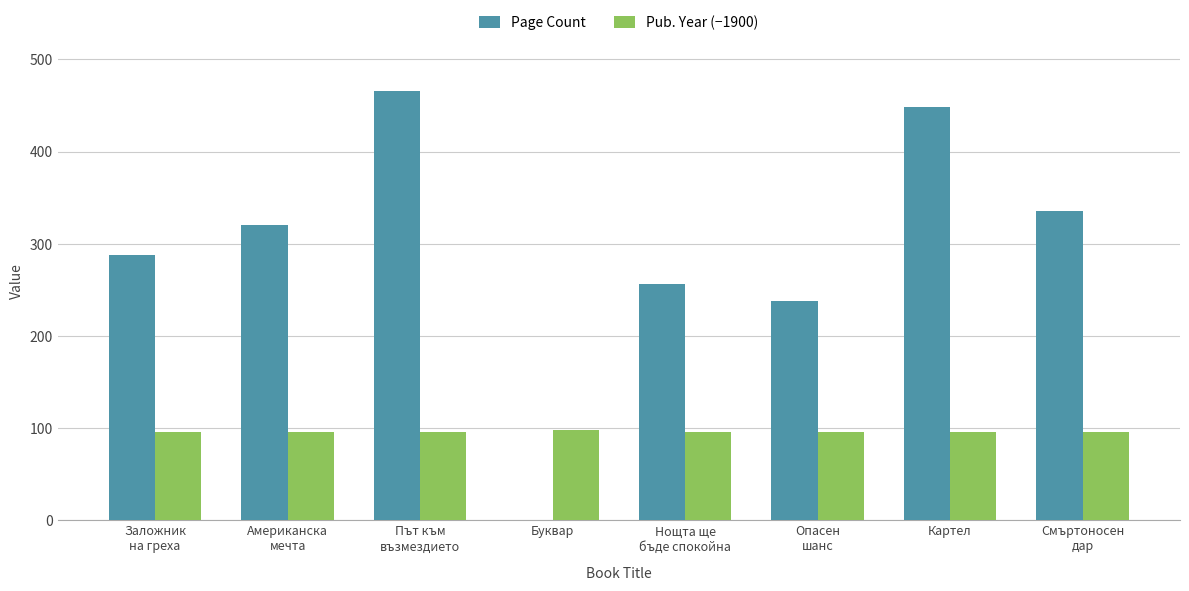

What value does the Pub. Year (−1900) series have at Нощта ще
бъде спокойна?

96